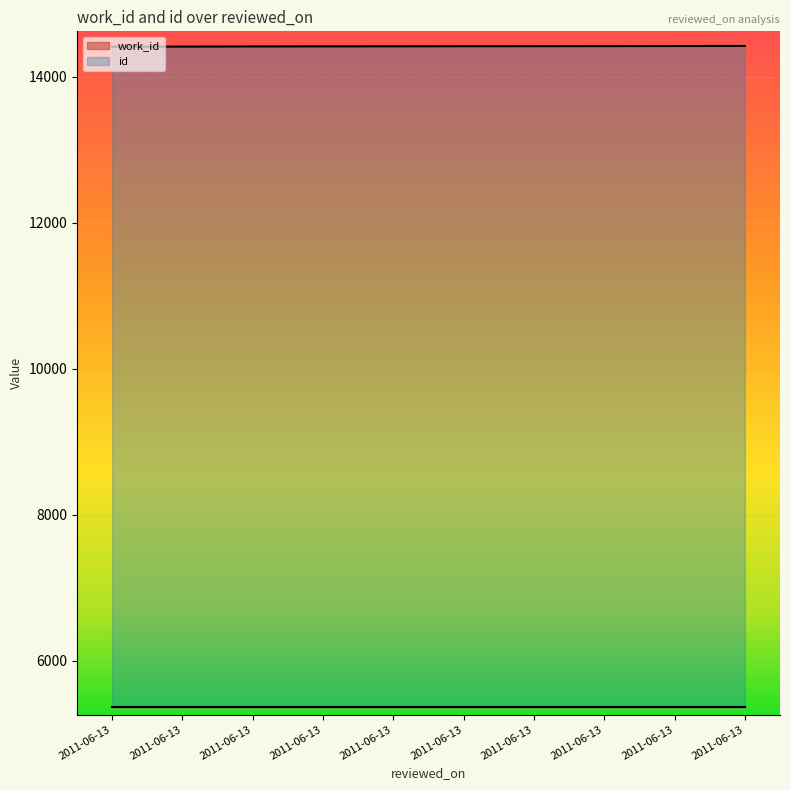

What is the sum of the values at 2011-06-13 and 2011-06-13?

28832